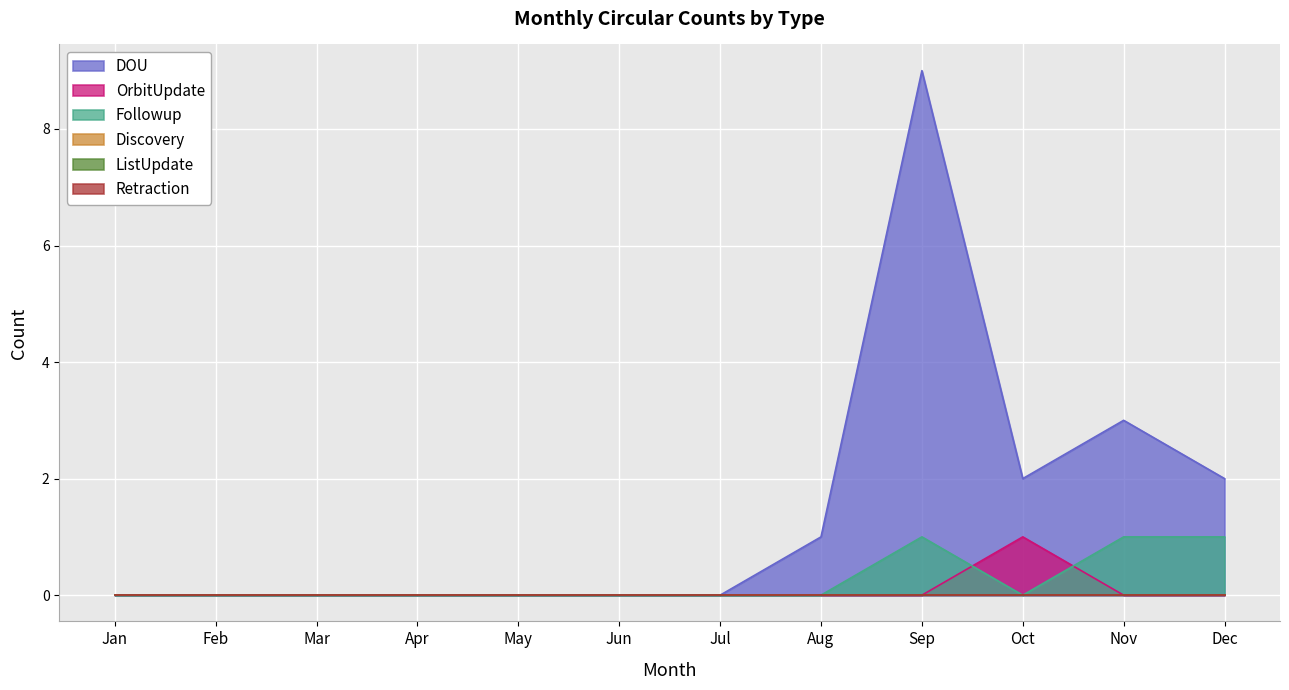

True or false: DOU and Followup intersect in this chart.

False